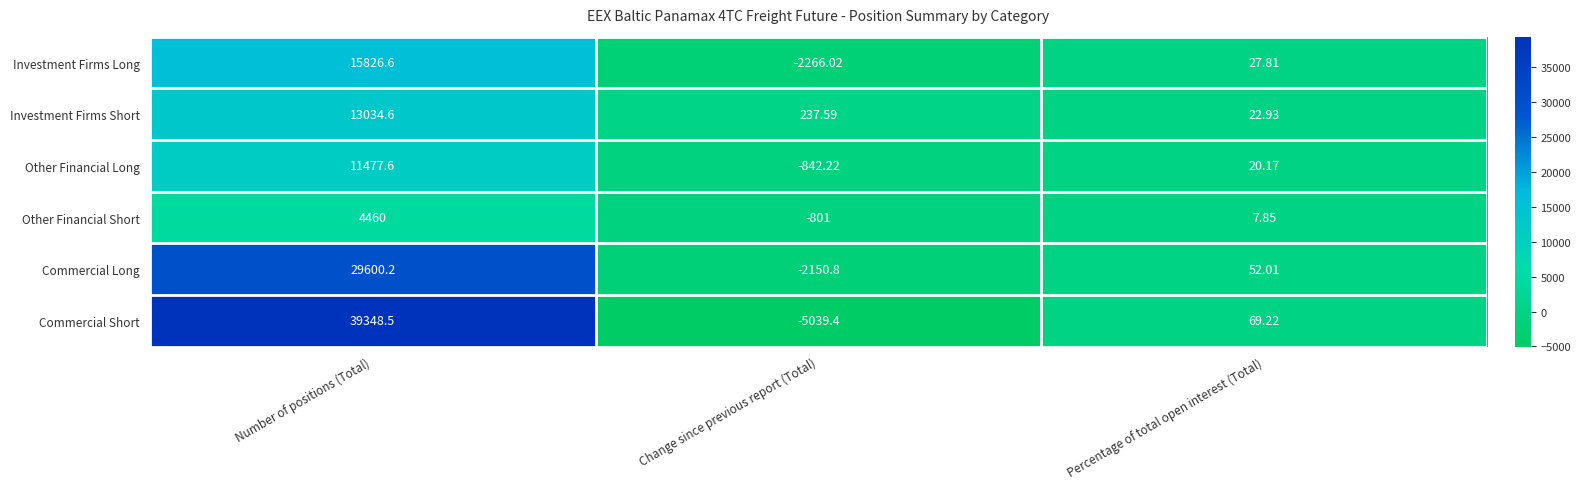

What is the maximum value shown in the chart?

39348.5